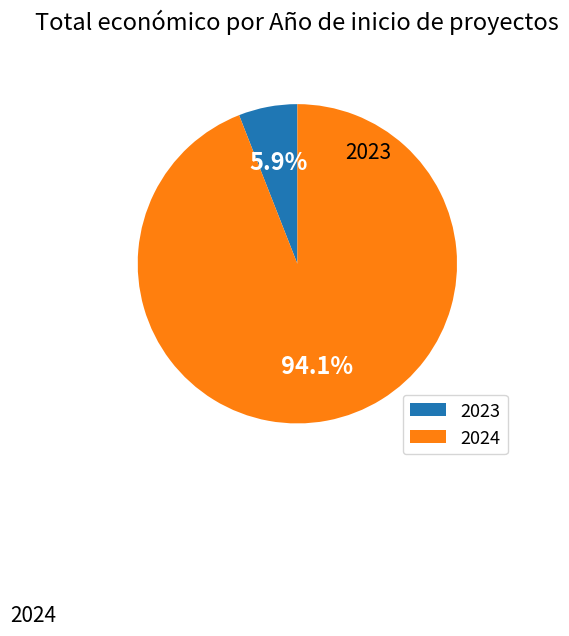

Is there a majority slice in this chart?

Yes